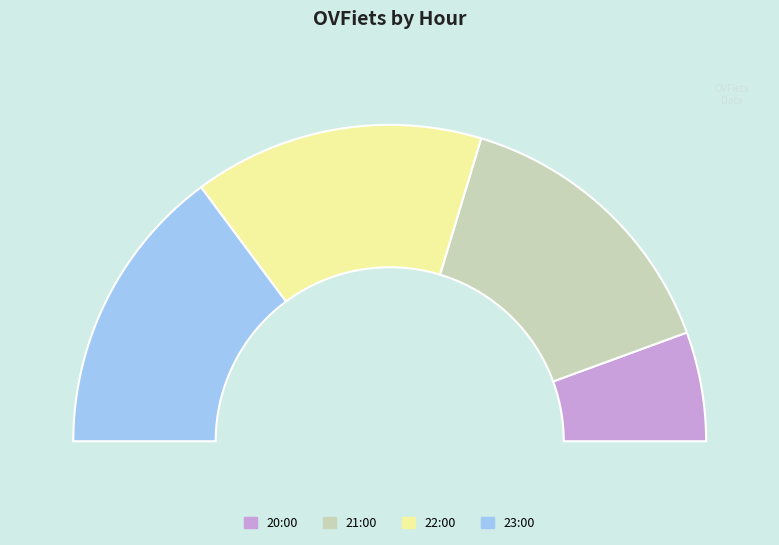

Is it true that 21:00 is 30% of the pie?

True